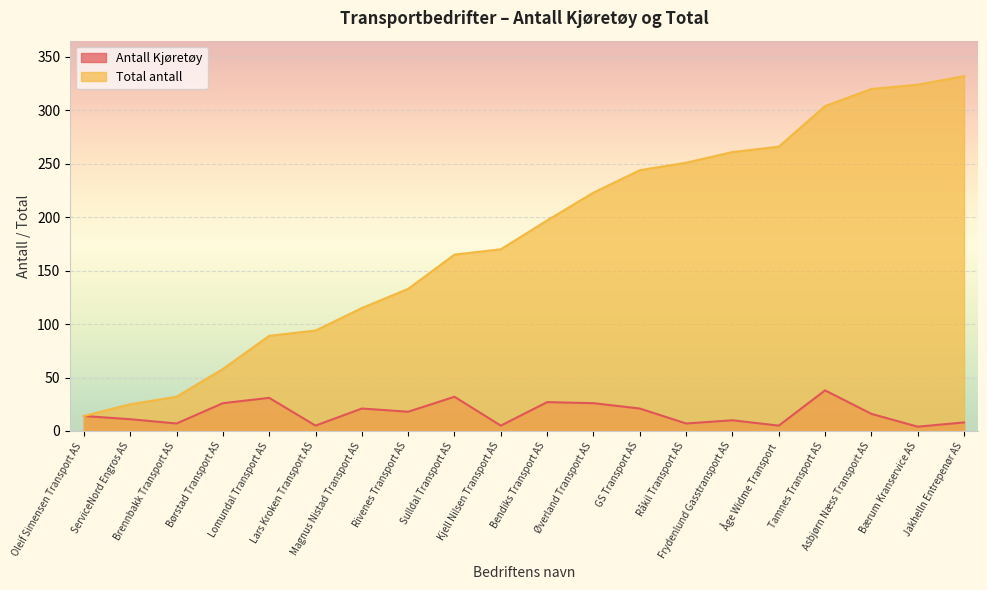

The value of Antall Kjøretøy at Magnus Nistad Transport AS is 21. True or false?

True